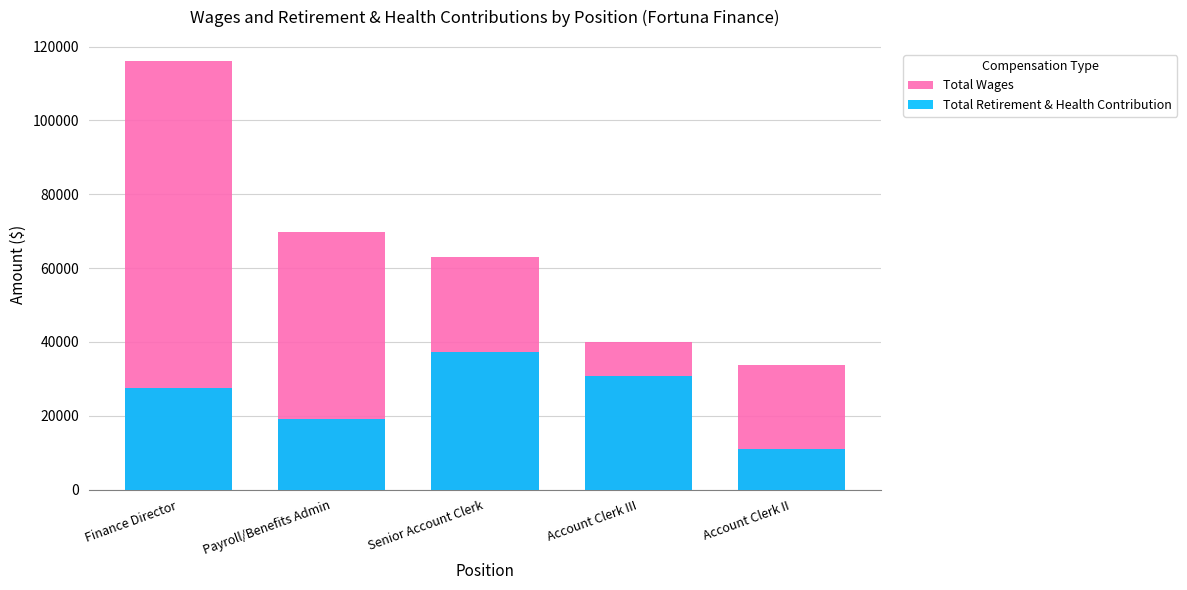

Rank the series at Account Clerk II from lowest to highest value.

Total Retirement & Health Contribution, Total Wages